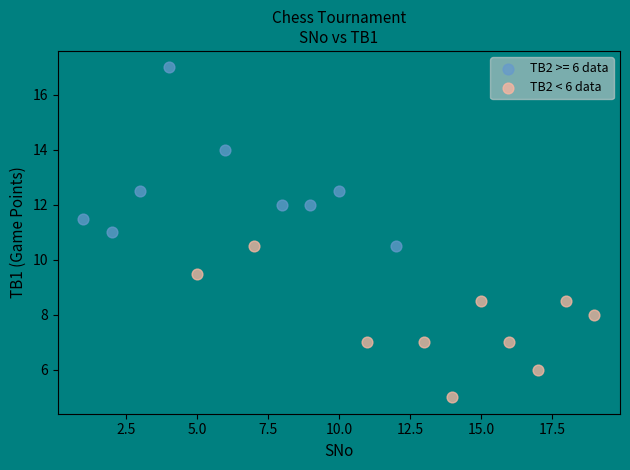

Which series reaches the maximum Y coordinate?

TB2 >= 6 data